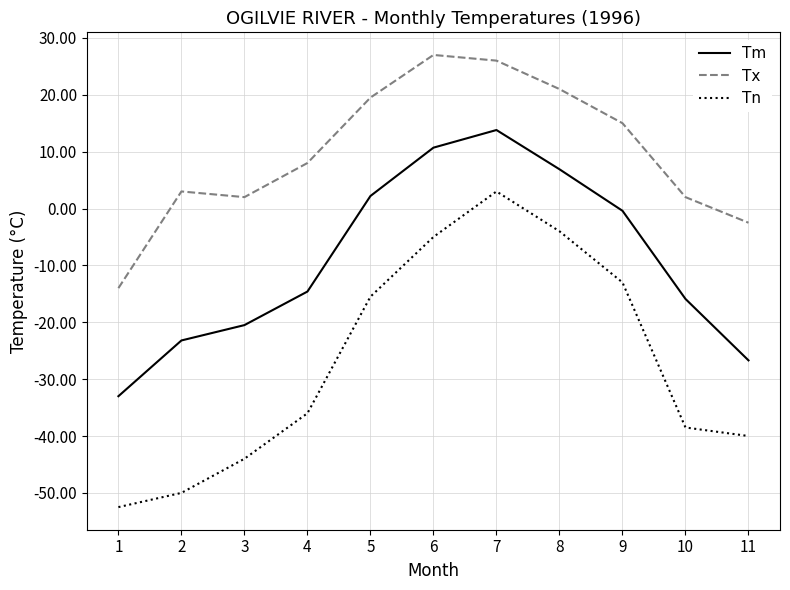

What is the sum of the Tx values at 2 and 5?

22.5